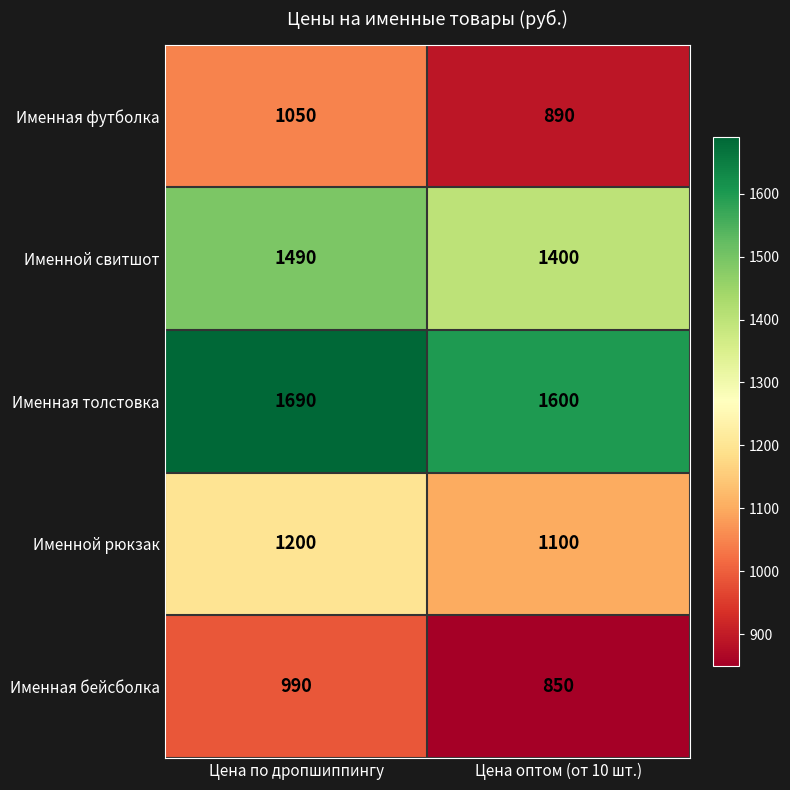

Reading left to right, transcribe all the data shown in this chart.

Именная футболка: Цена по дропшиппингу=1050	Цена оптом (от 10 шт.)=890
Именной свитшот: Цена по дропшиппингу=1490	Цена оптом (от 10 шт.)=1400
Именная толстовка: Цена по дропшиппингу=1690	Цена оптом (от 10 шт.)=1600
Именной рюкзак: Цена по дропшиппингу=1200	Цена оптом (от 10 шт.)=1100
Именная бейсболка: Цена по дропшиппингу=990	Цена оптом (от 10 шт.)=850